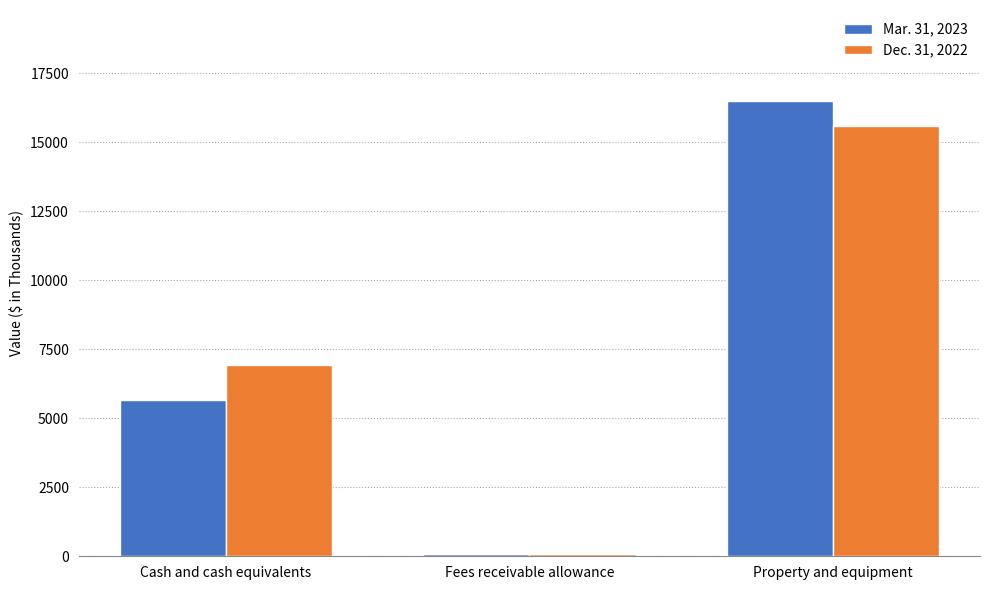

The Dec. 31, 2022 series shows 2011 at Cash and cash equivalents. True or false?

False